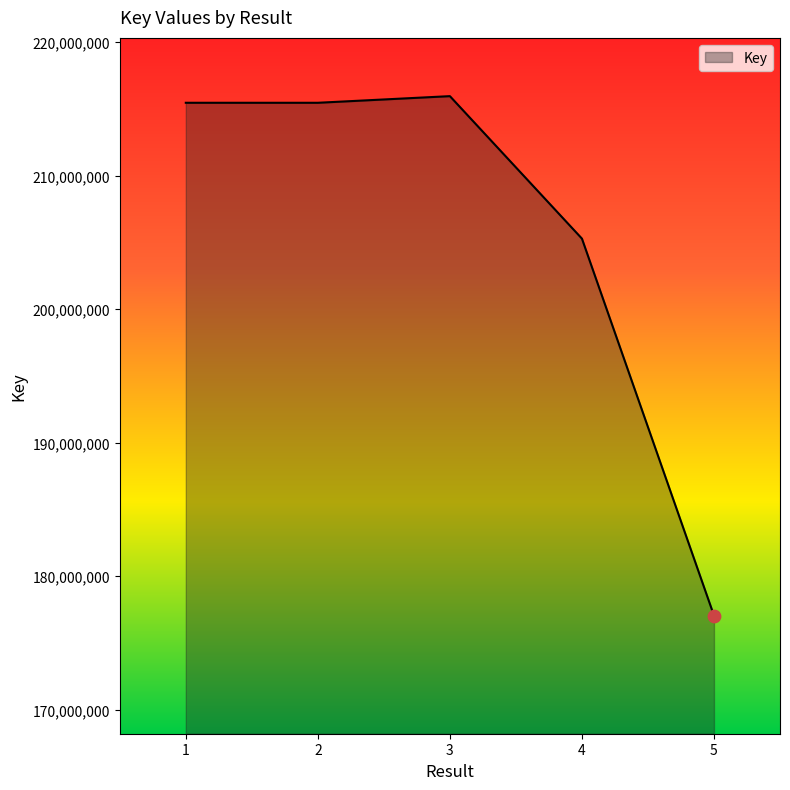

What is the change in value from 1 to 2?

-821